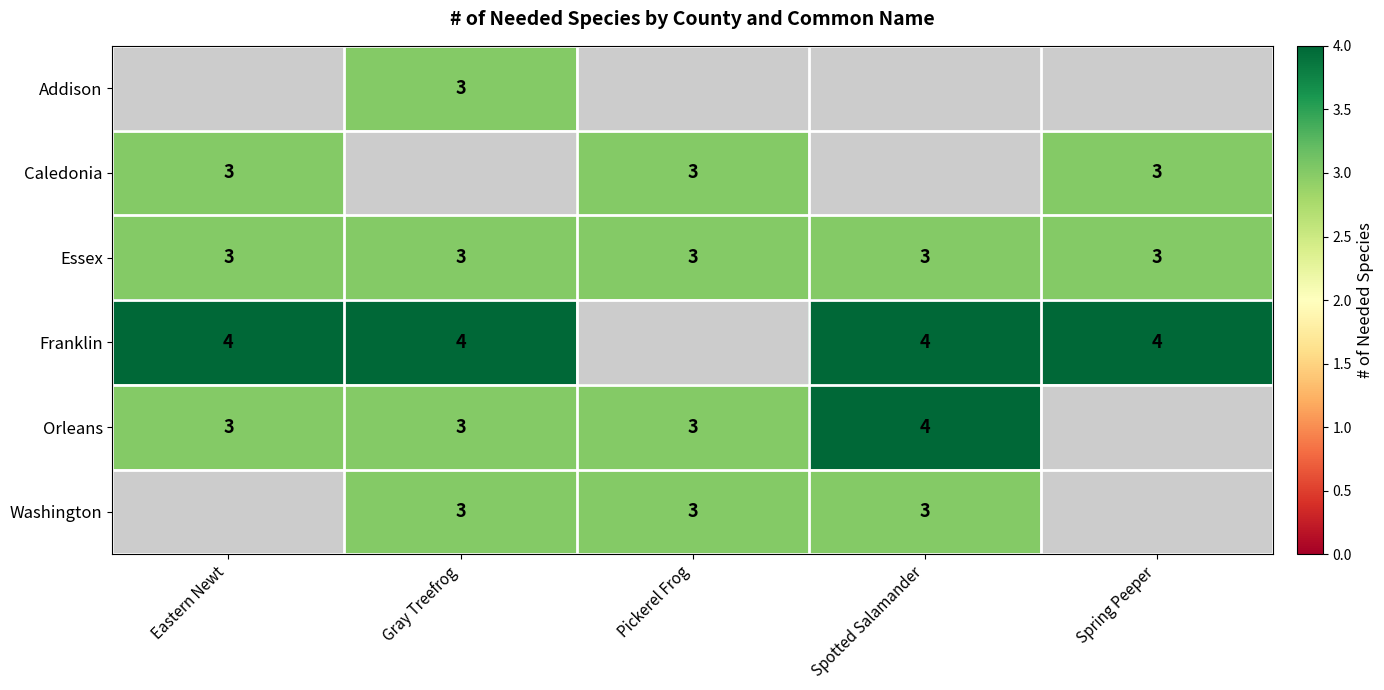

True or false: Washington has a value of 3 at Gray Treefrog.

True